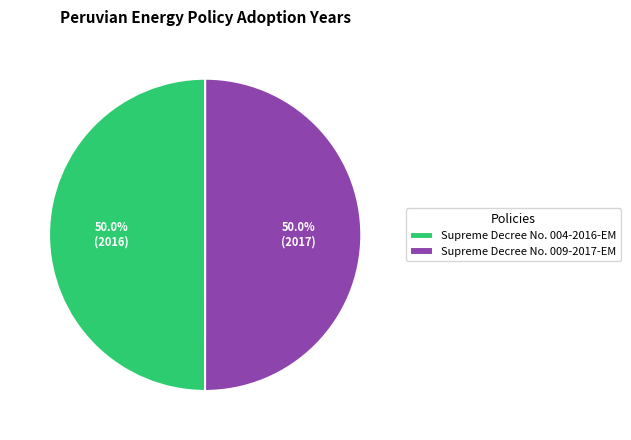

To the nearest percent, what portion does Supreme Decree No. 004-2016-EM represent?

50%